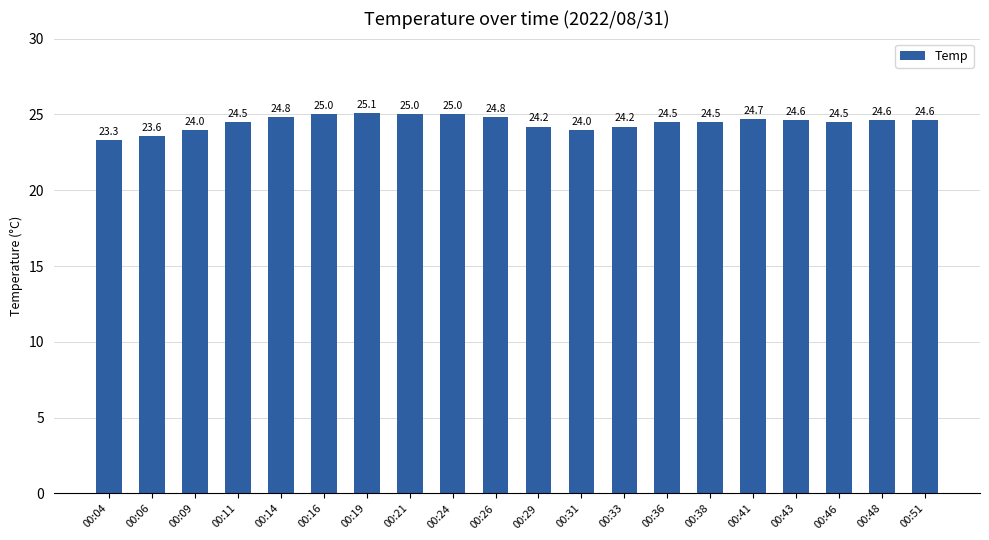

How many values are below 24?

2